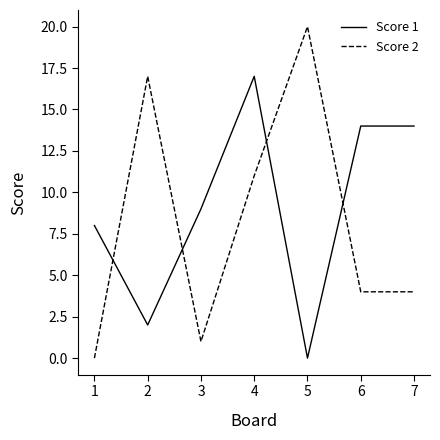

What are all the series names shown in the legend?

Score 1, Score 2